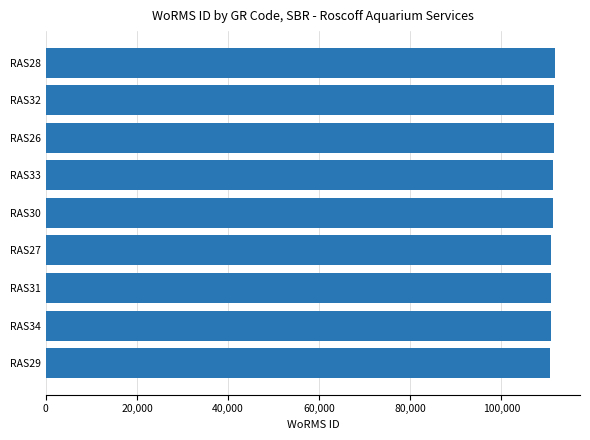

Is it true that the value at RAS27 is 110993?

True